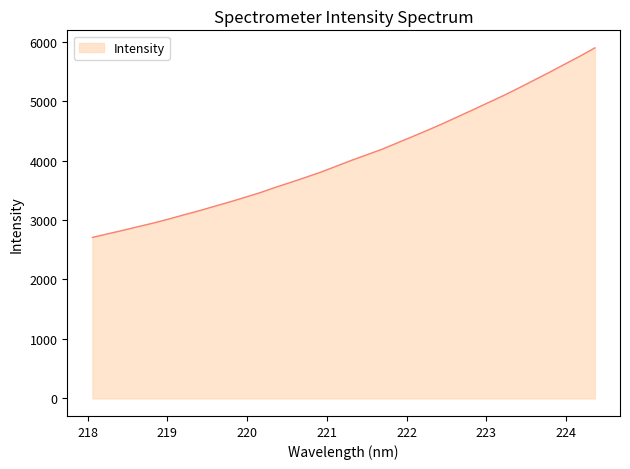

What is the difference between the maximum and minimum values?

3186.9